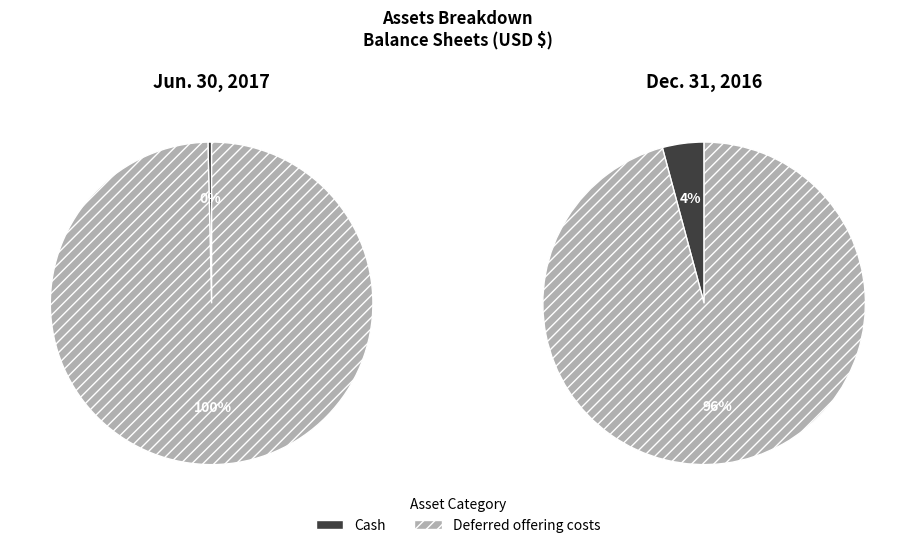

How many slices are in this pie chart?

2